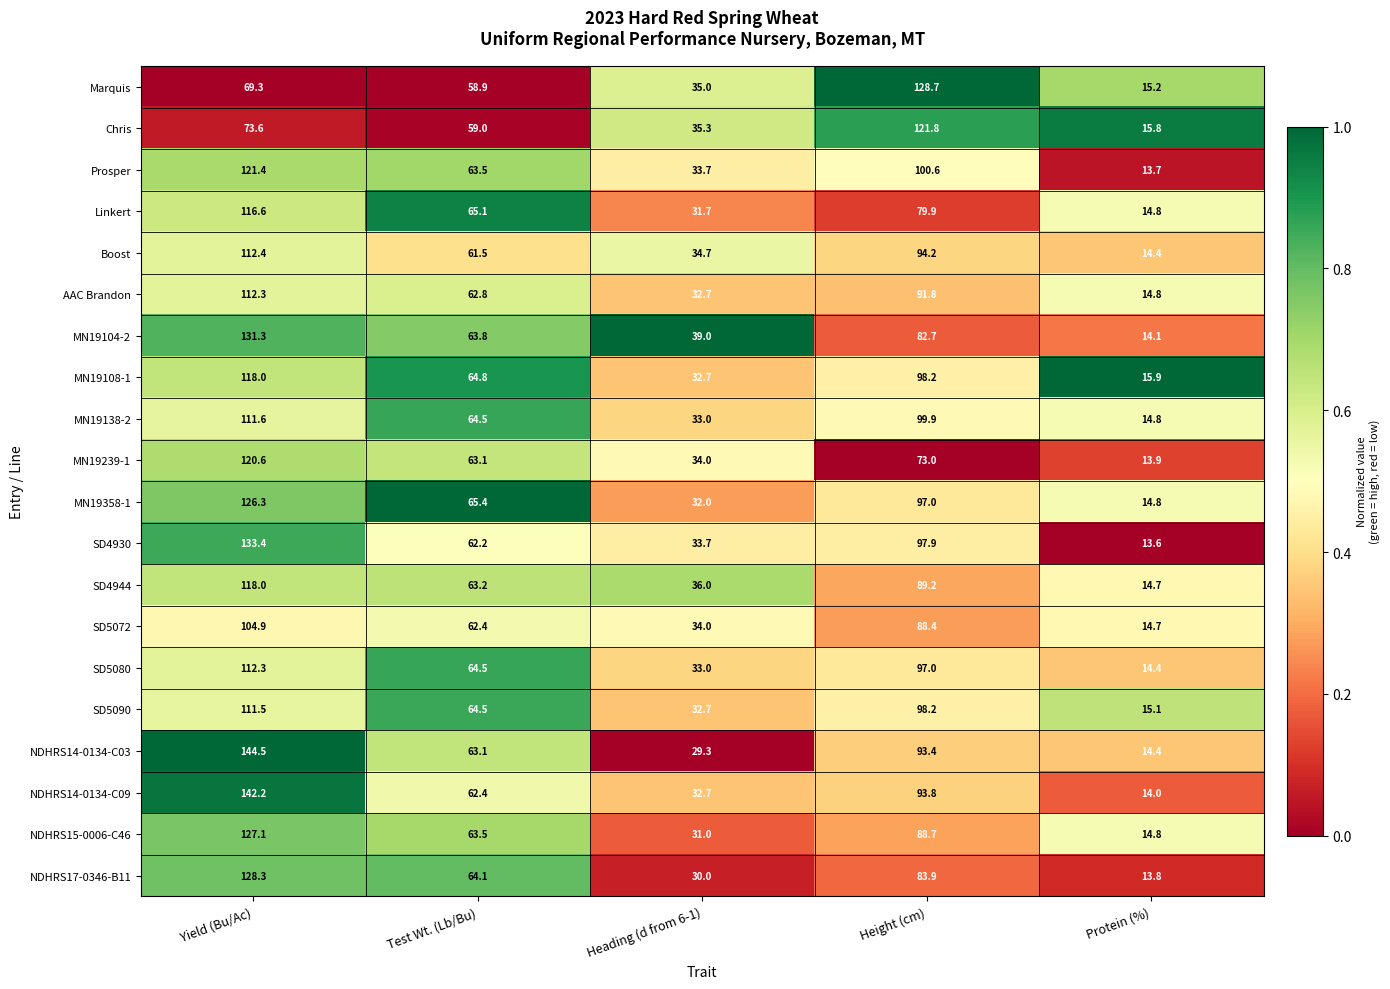

What is the total value across all series at Protein (%)?

291.7